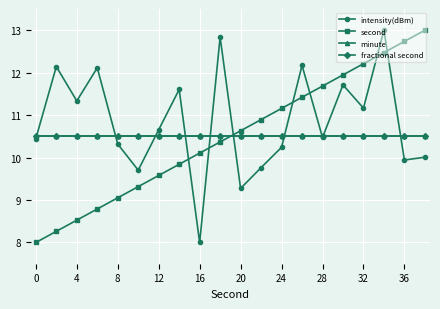

Is this an area chart (filled region under the line)?

No